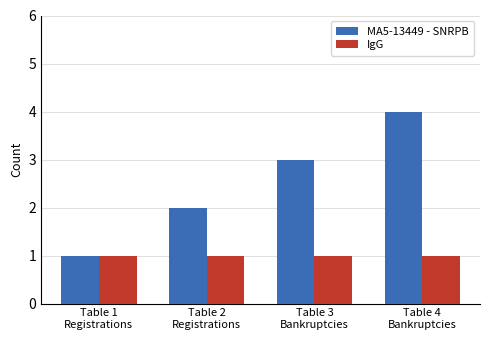

What is the sum of the MA5-13449 - SNRPB values at Table 4
Bankruptcies and Table 2
Registrations?

6